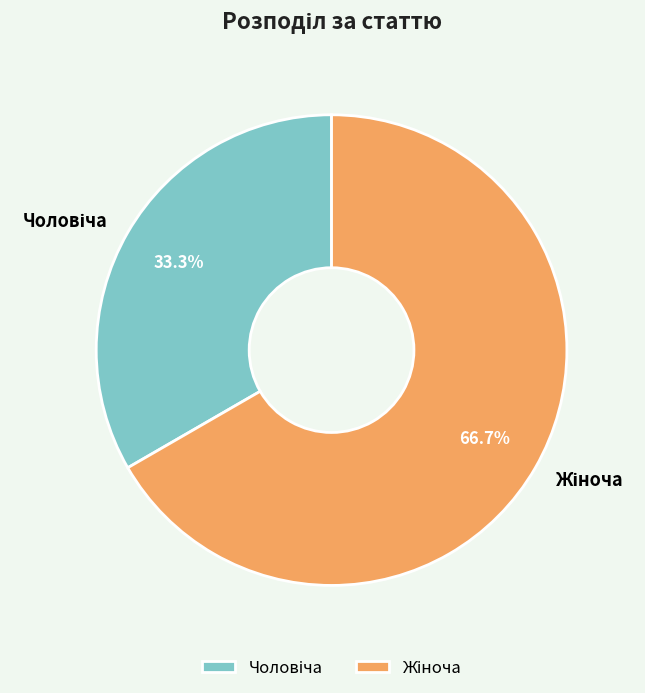

Is there any slice that represents more than half of the pie?

Yes